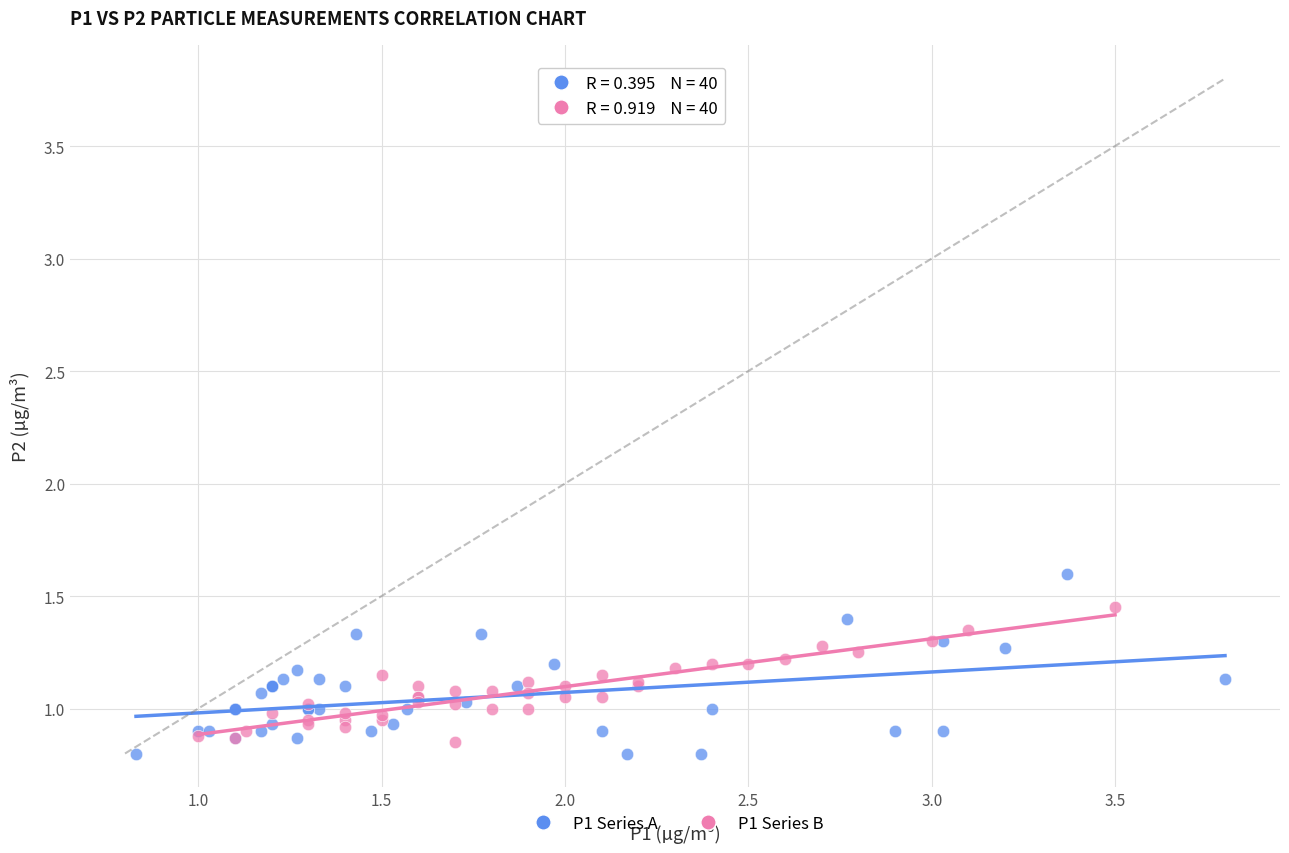

Which series has the largest Y range (max minus min)?

P1 Series A